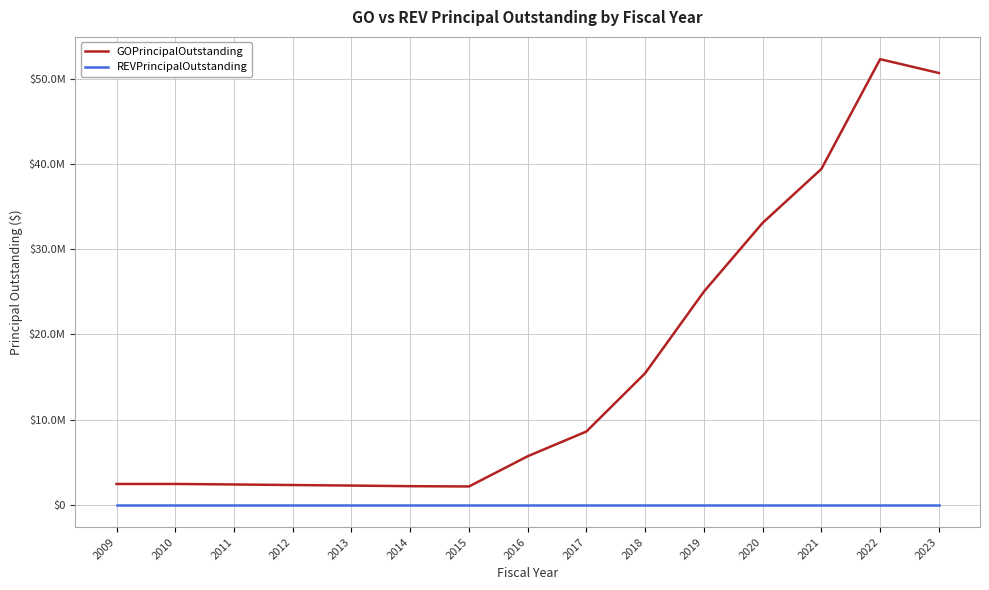

Is this an area chart (filled region under the line)?

No